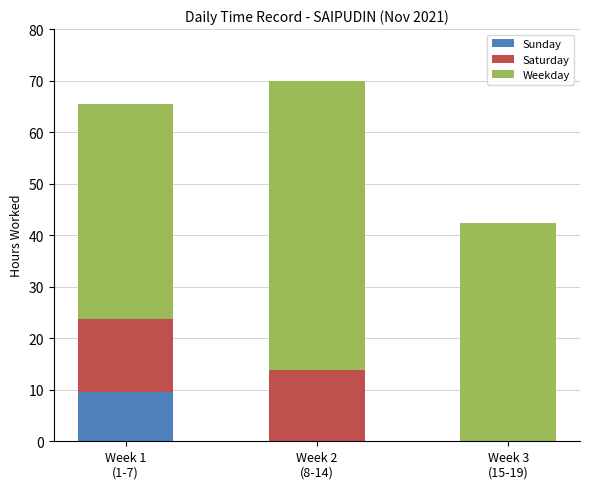

Are the bars horizontal?

No